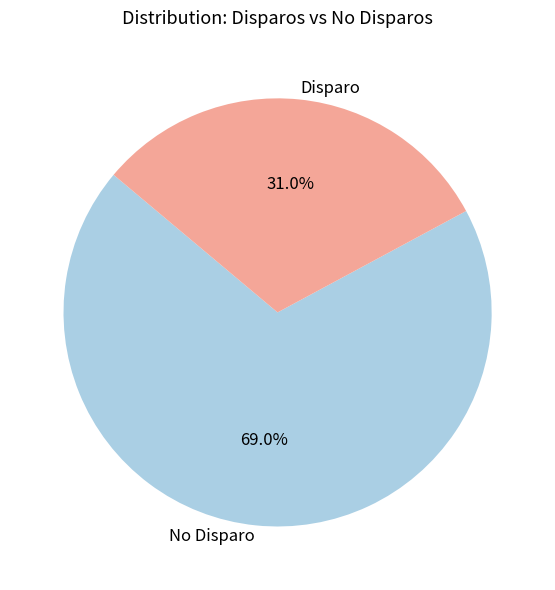

Do No Disparo and Disparo together represent more than half of the pie?

Yes